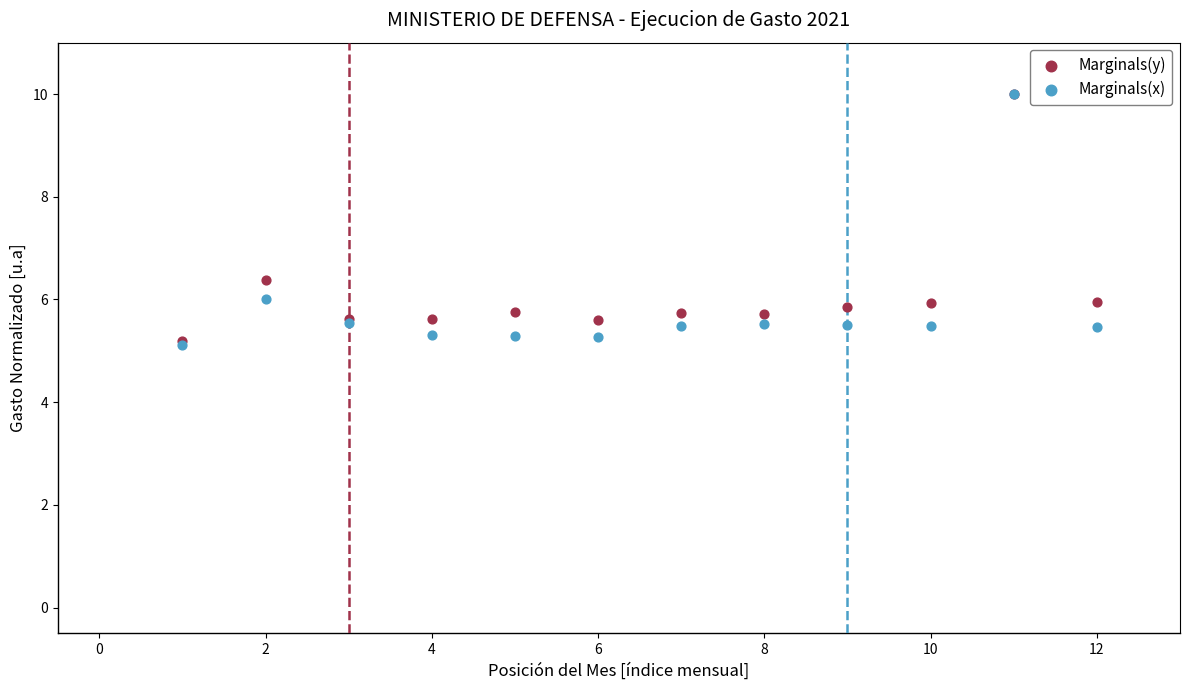

In the Marginals(x) series, what Y value is closest to 7?

6.0